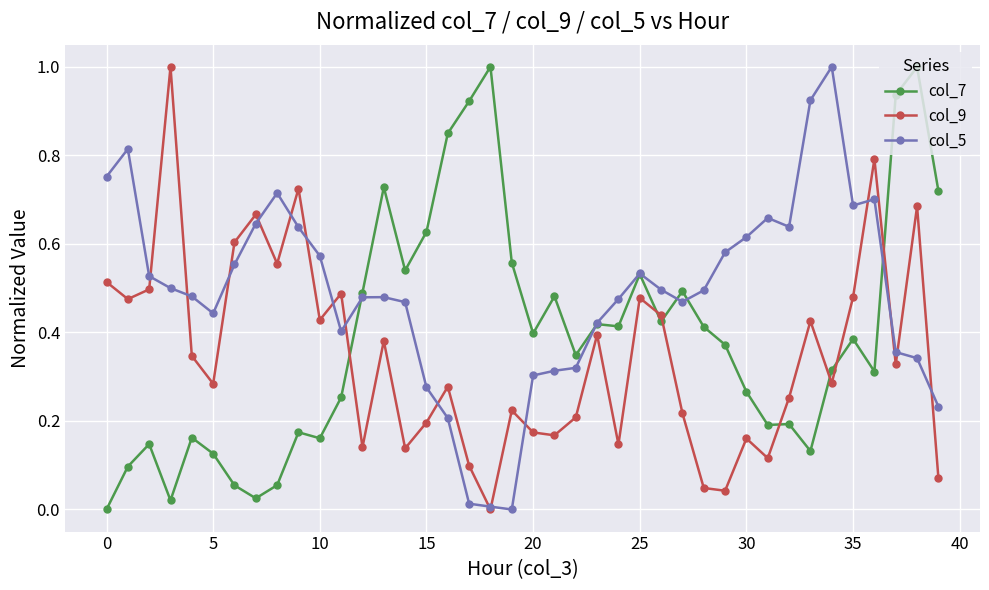

True or false: col_5 has more than 1 interior local peaks.

True